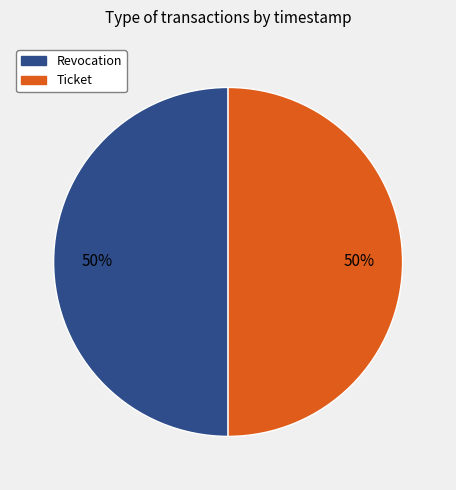

Is it true that Ticket is 50% of the pie?

True